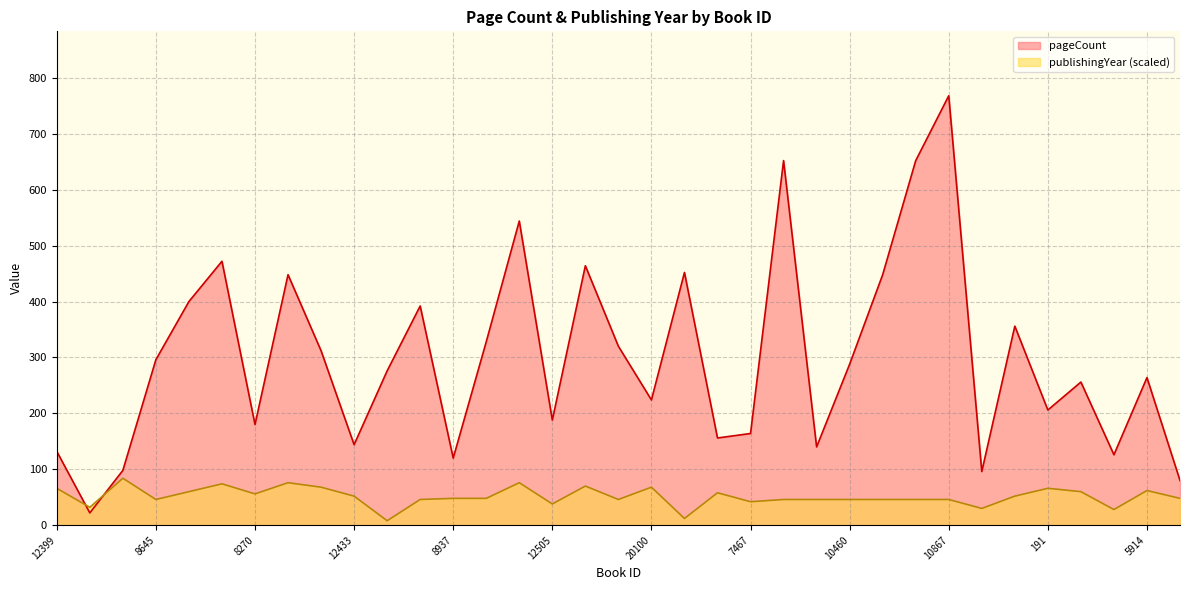

How many series are shown in this chart?

2